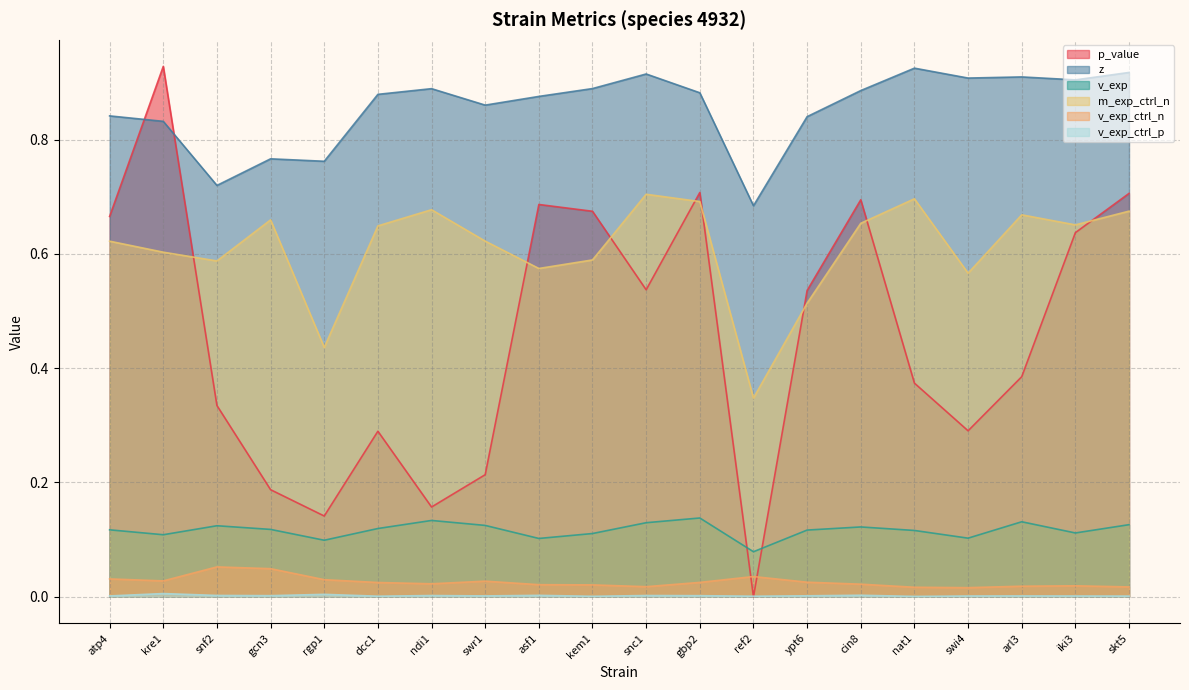

Does the chart have visible grid lines?

Yes